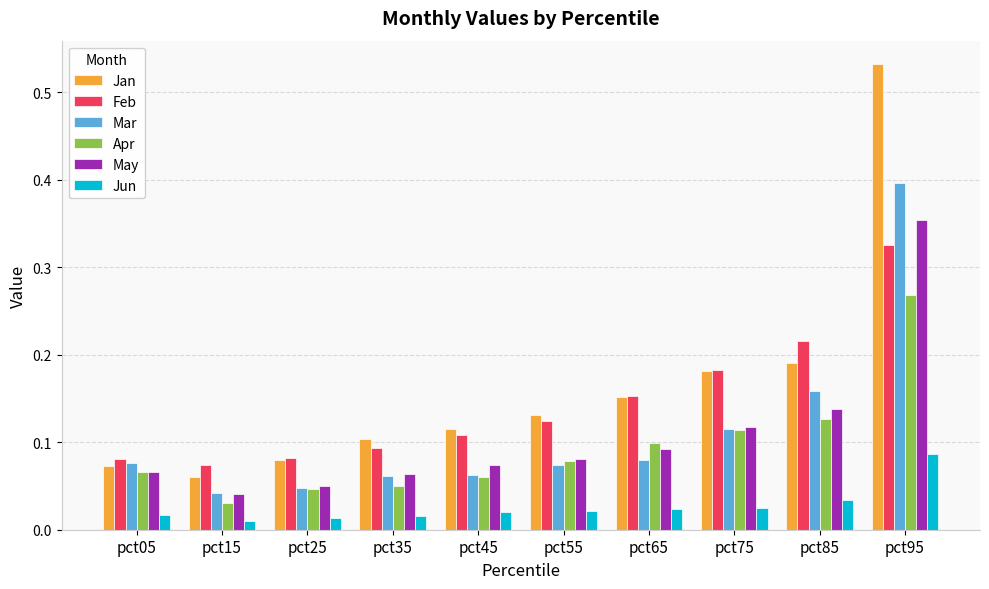

How many distinct data groups are displayed?

6